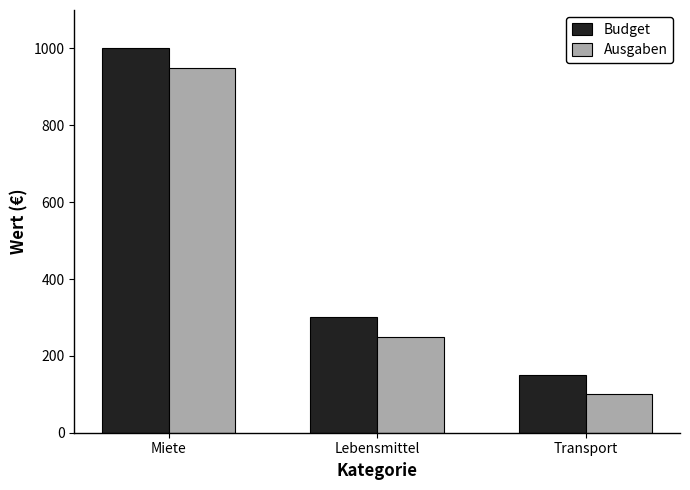

What is the difference between the maximum and minimum values in the Budget series?

850